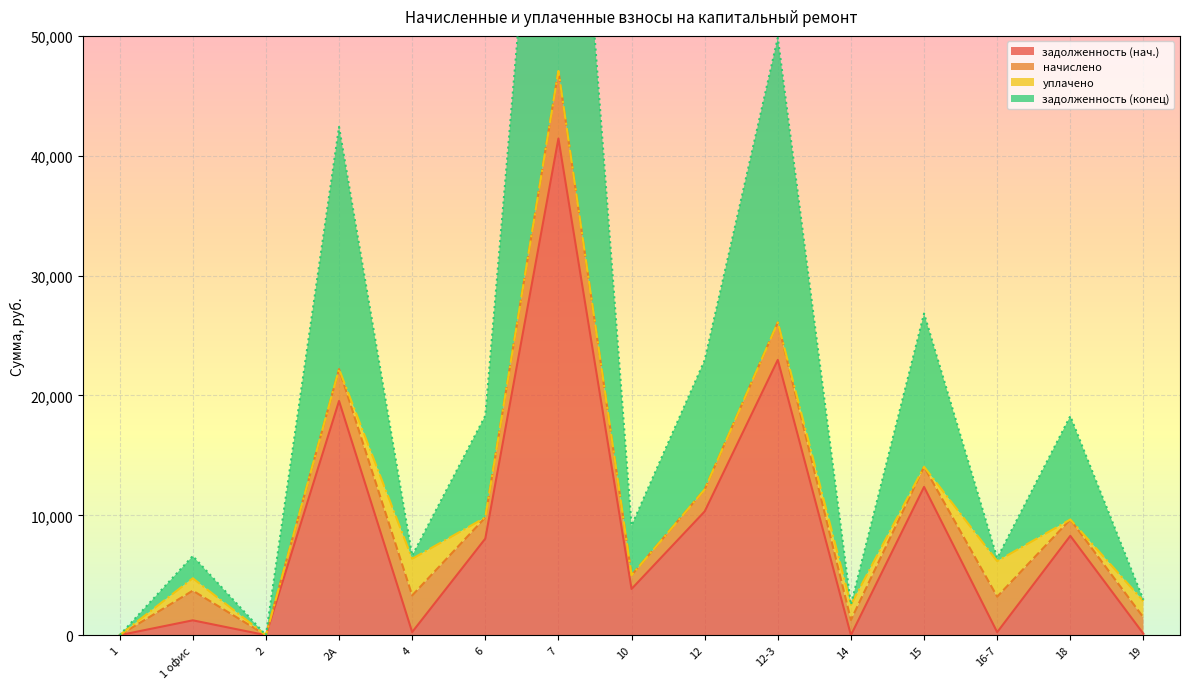

At which label is задолженность (нач.) closest to 20718?

2А